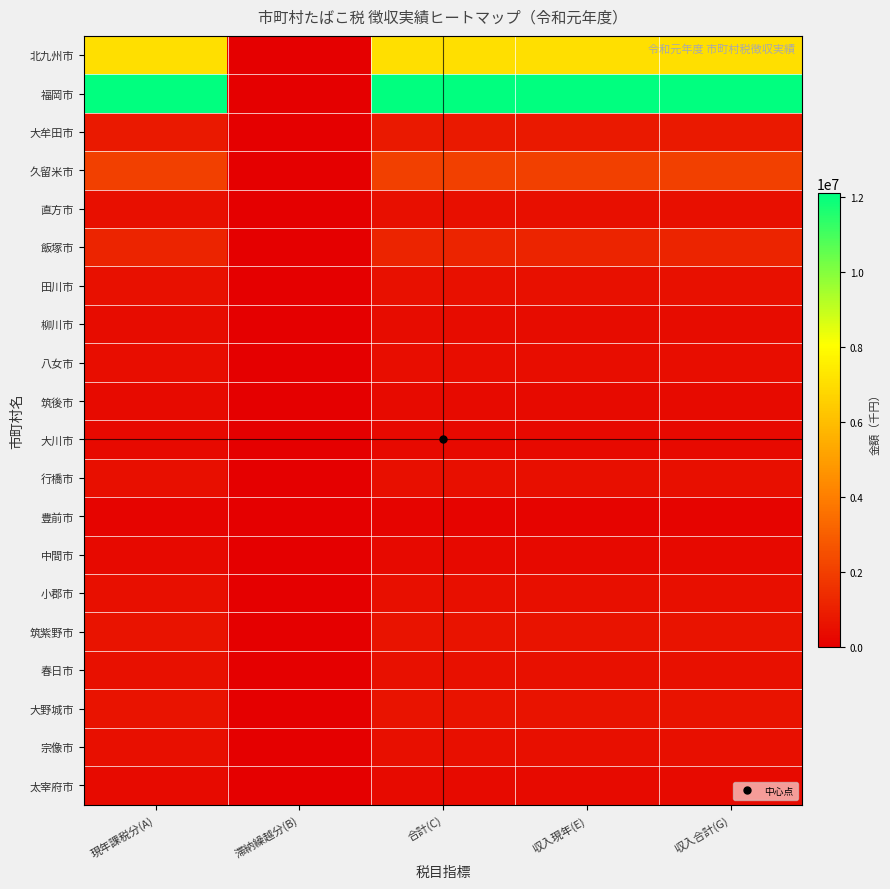

Which series has the largest range (max minus min)?

福岡市